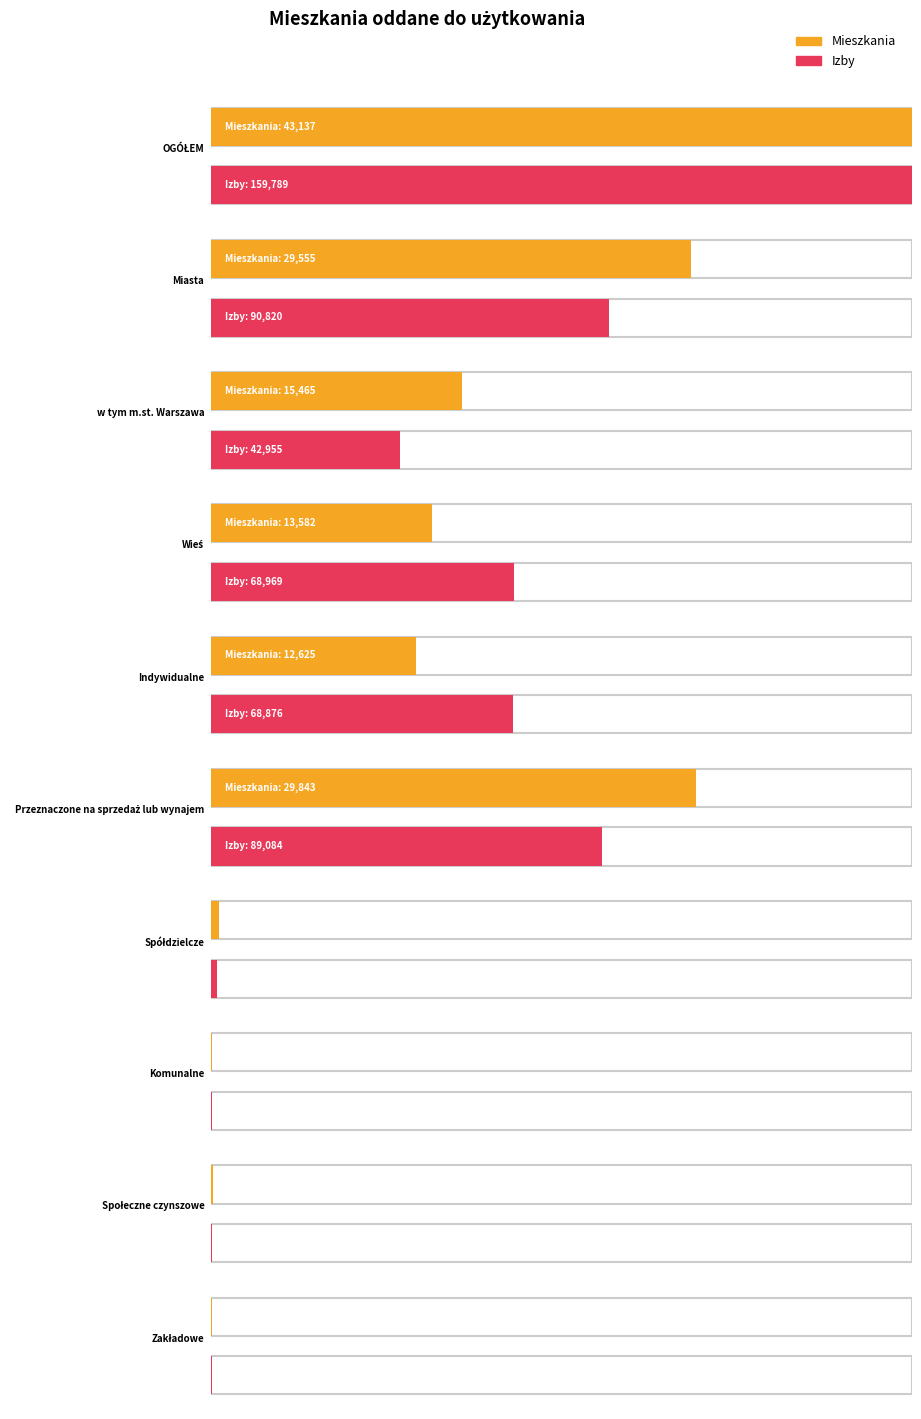

Which series has the widest spread of values?

Izby